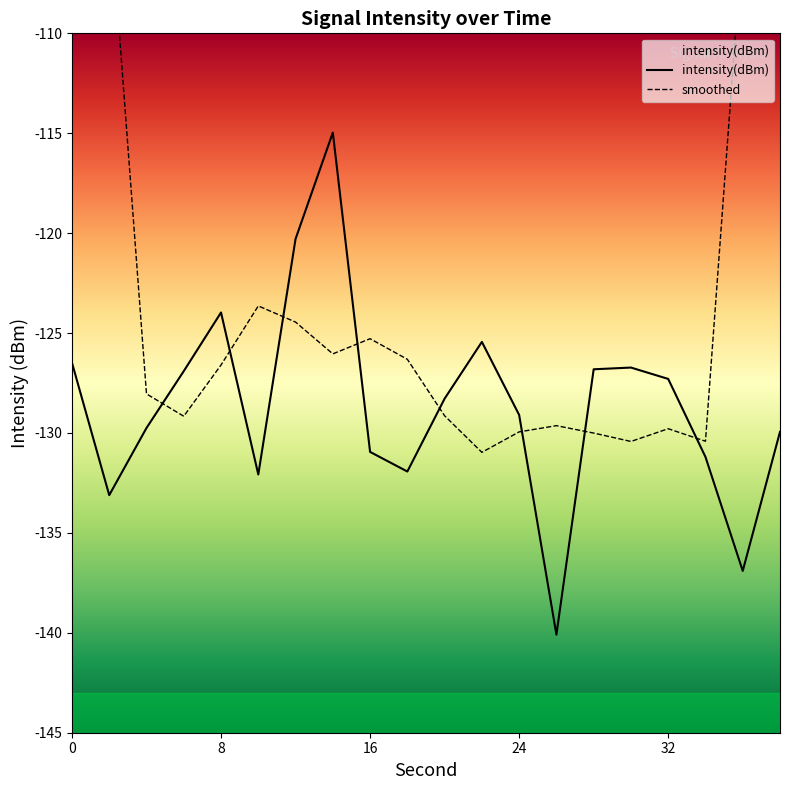

What is the highest value of the intensity(dBm) series?

-115.0